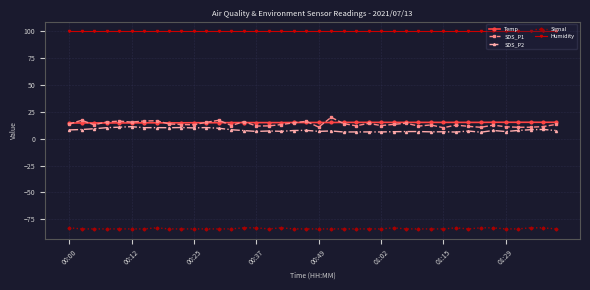

True or false: SDS_P2 has more than 0 points higher than both neighbors.

True